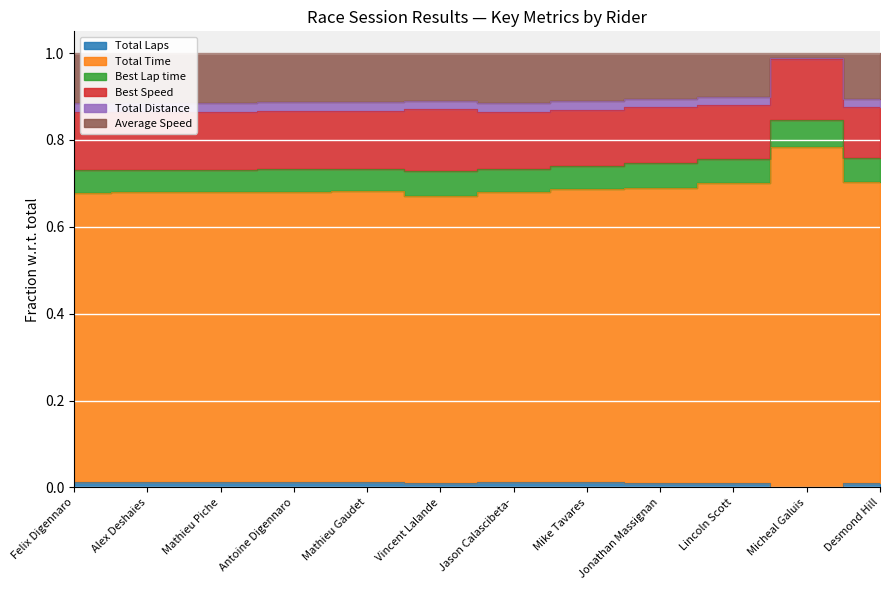

At how many categories does at least one series exceed 0?

12